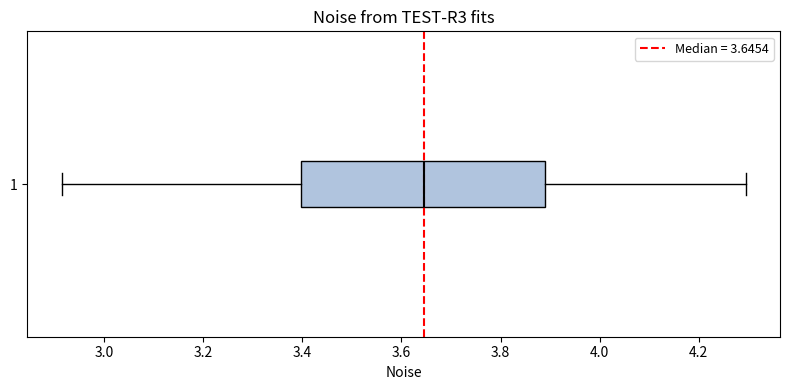

Transcribe this box plot: give where the median line is, the range the box spans, and where the two whiskers end, as read against the x-axis. The values are not printed on the chart, so give them approximately, as read against the axis.

median 3.64, box 3.40 to 3.90, whiskers 2.92 to 4.30